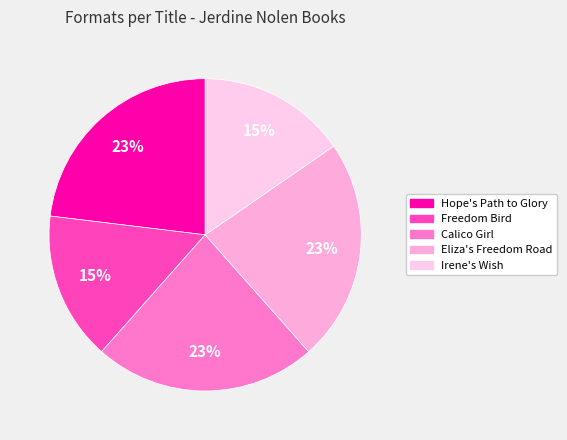

To the nearest percent, what is the difference between the largest and smallest slice percentages?

8%